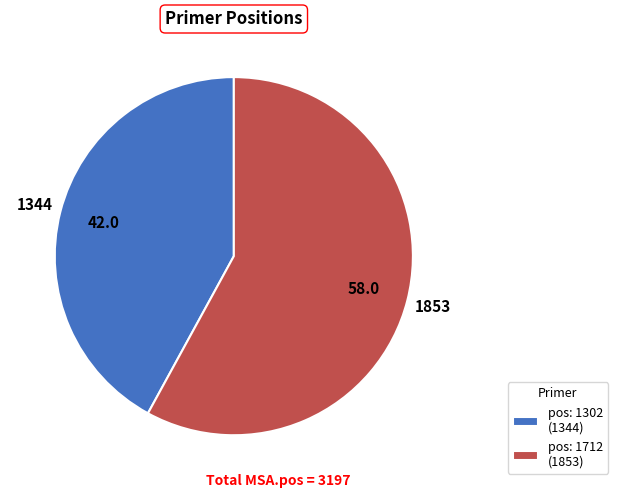

Combined, do pos: 1302 (1344) and pos: 1712 (1853) account for over 50%?

Yes